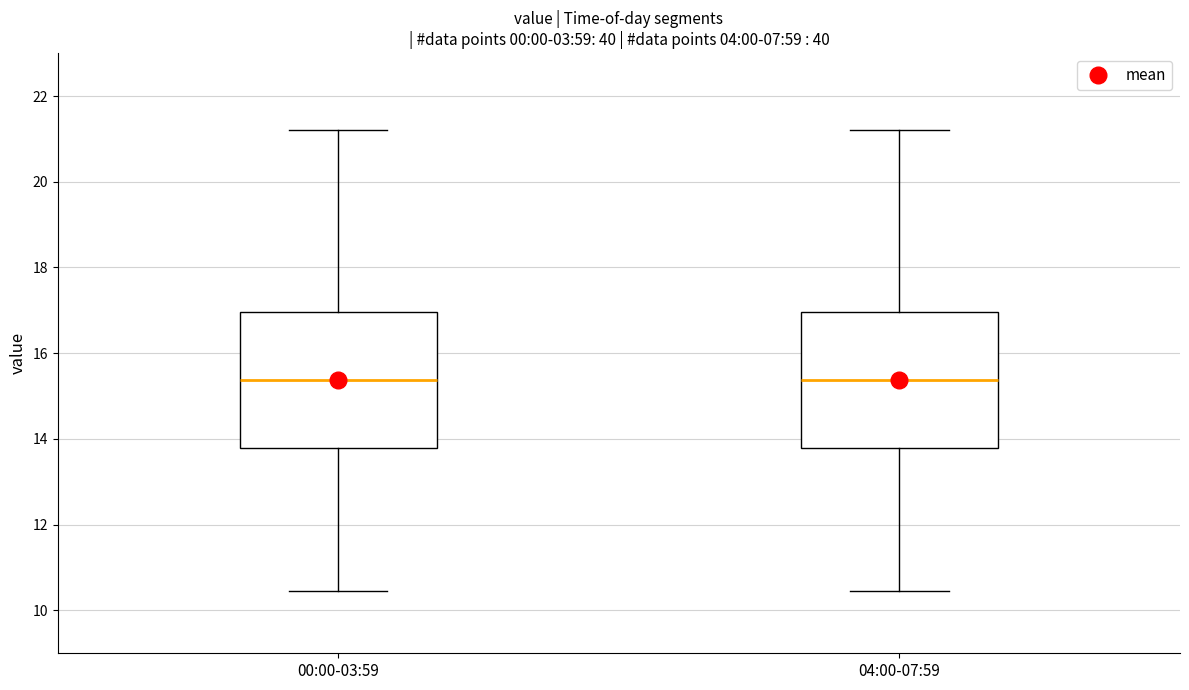

Where is the lower edge of the box for 00:00-03:59 on the y-axis? The values are not printed on the chart, so give them approximately, as read against the axis.

13.8